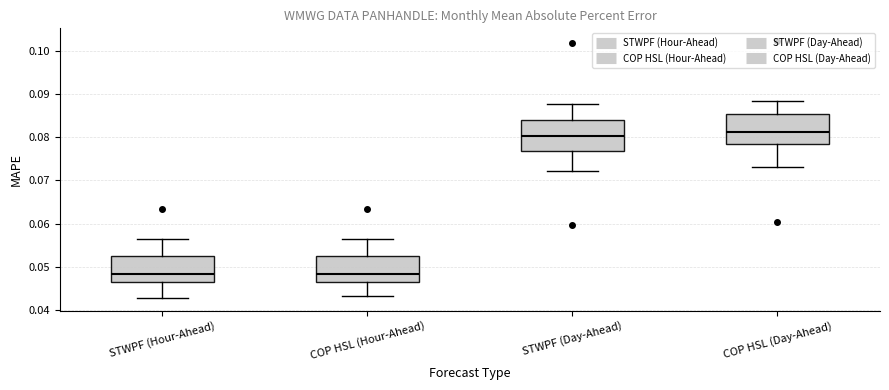

Reading left to right, transcribe this box plot: for each box, give where its median line is, the range the box spans, and where its two whiskers end, as read against the y-axis. The values are not printed on the chart, so give them approximately, as read against the axis.

STWPF (Hour-Ahead): median 0.048, box 0.046 to 0.053, whiskers 0.043 to 0.056
COP HSL (Hour-Ahead): median 0.048, box 0.046 to 0.053, whiskers 0.043 to 0.056
STWPF (Day-Ahead): median 0.080, box 0.077 to 0.084, whiskers 0.072 to 0.088
COP HSL (Day-Ahead): median 0.081, box 0.078 to 0.085, whiskers 0.073 to 0.088